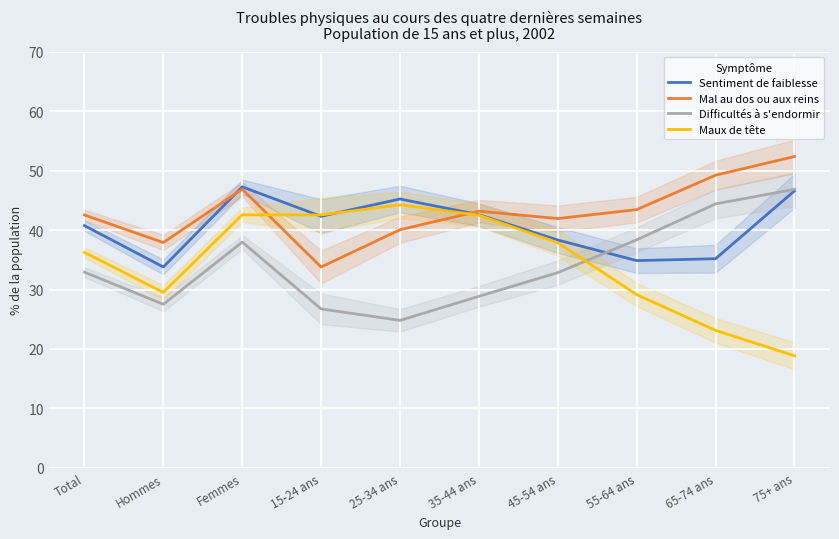

After their last crossing, which series has the higher values: Sentiment de faiblesse or Difficultés à s'endormir?

Difficultés à s'endormir